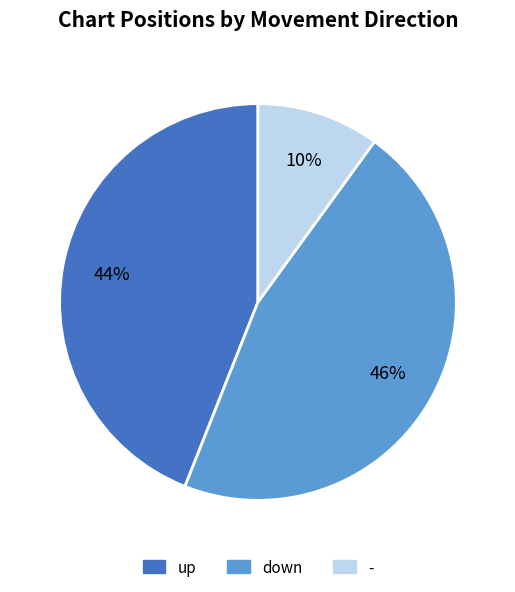

Is down the majority of the pie?

No